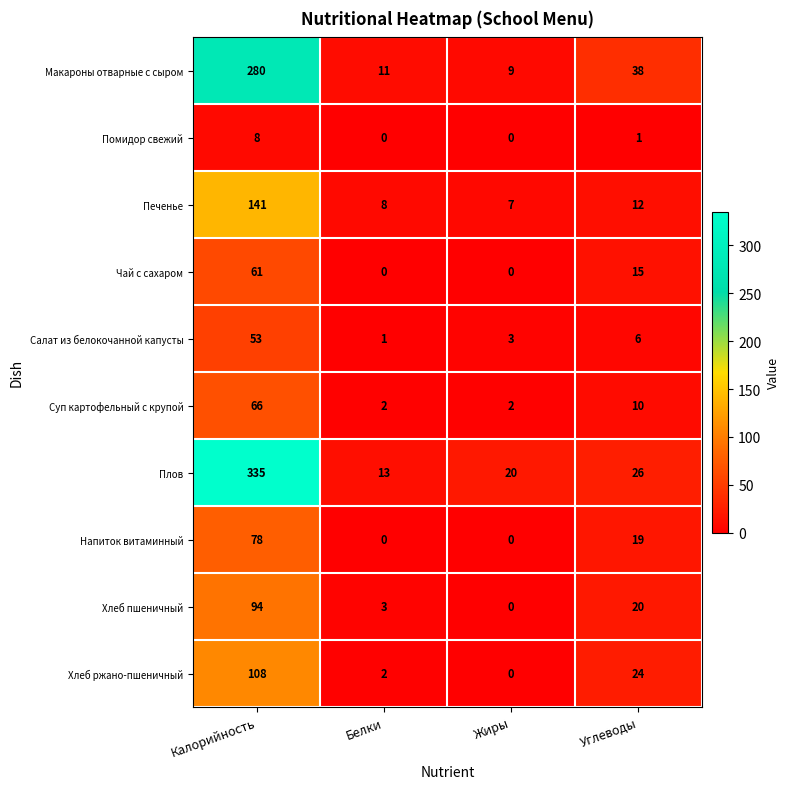

At which category does the chart reach its peak across all series?

Калорийность